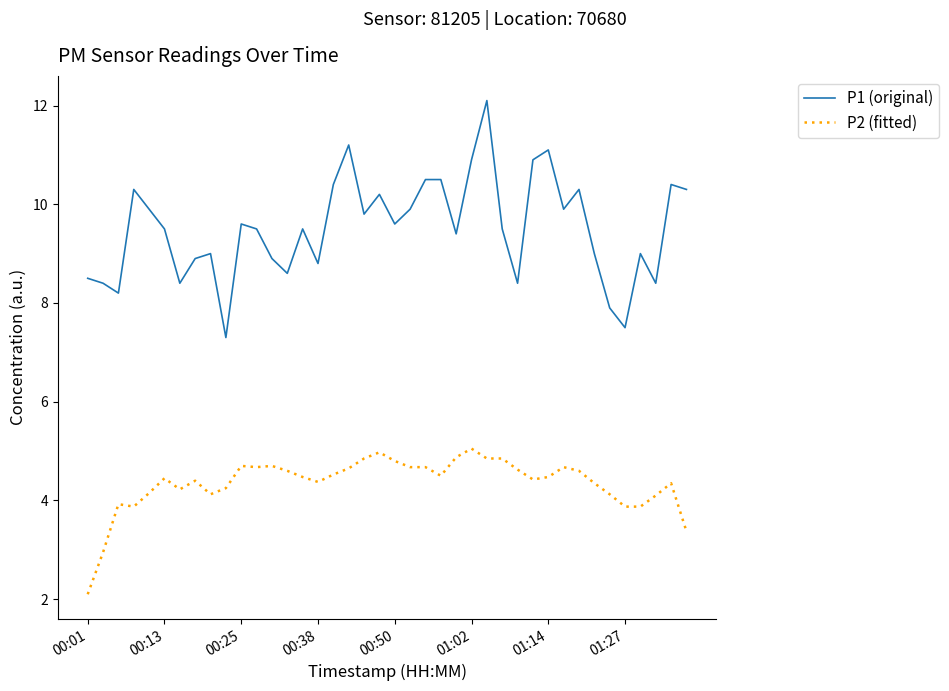

Rank the series by their average value, from lowest to highest.

P2 (fitted), P1 (original)